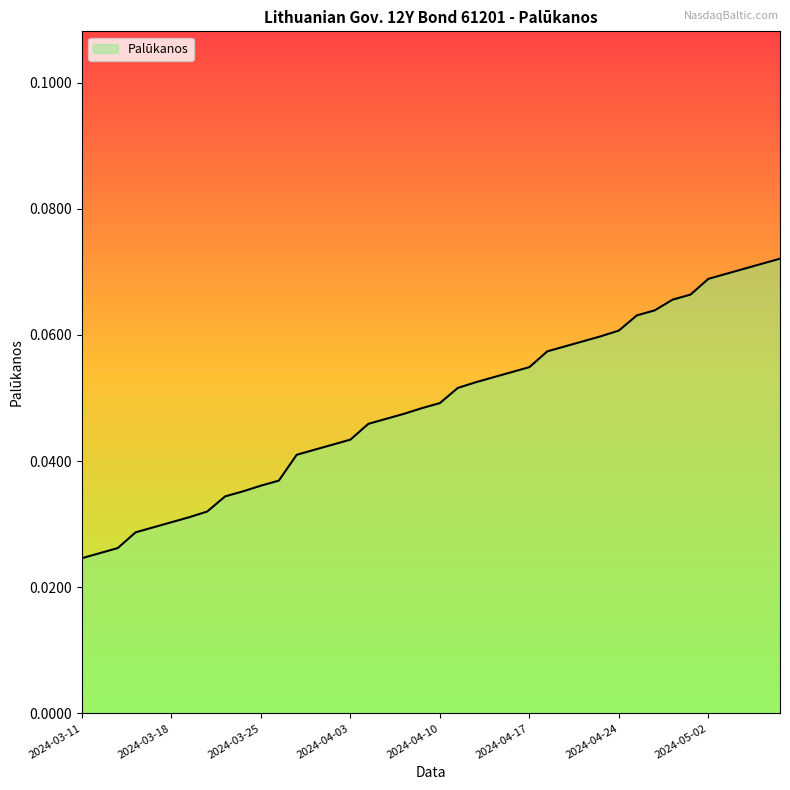

What is the greatest value displayed?

0.1